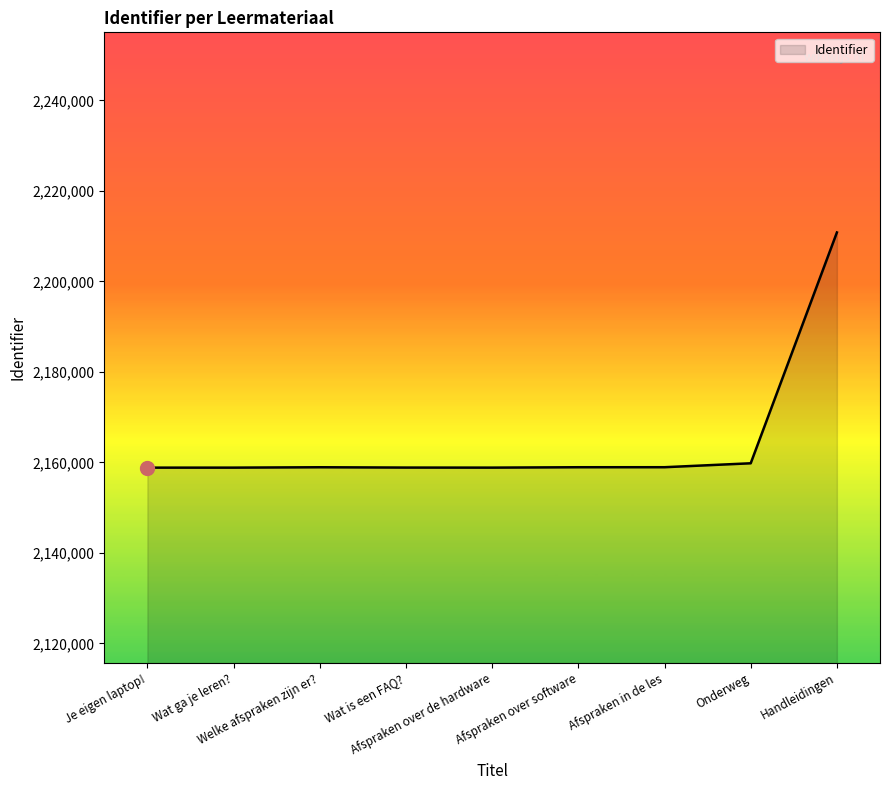

What is the approximate value at Welke afspraken zijn er?, to the nearest 10?

2158930